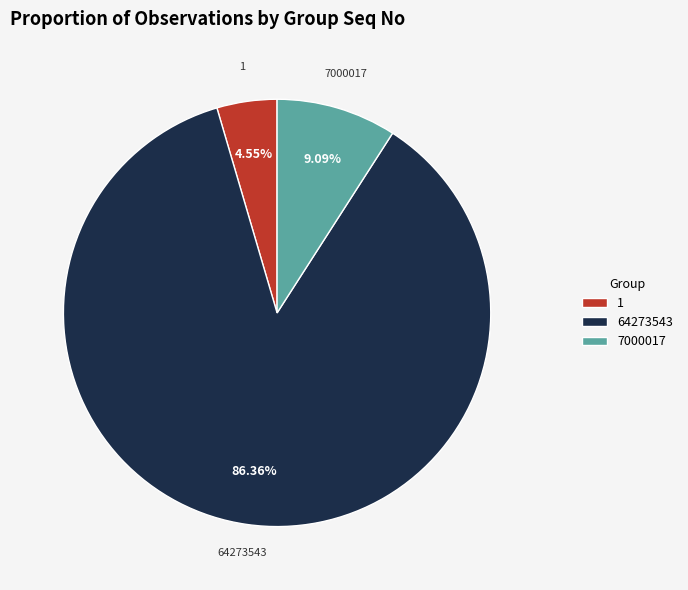

Is there any slice that represents more than half of the pie?

Yes